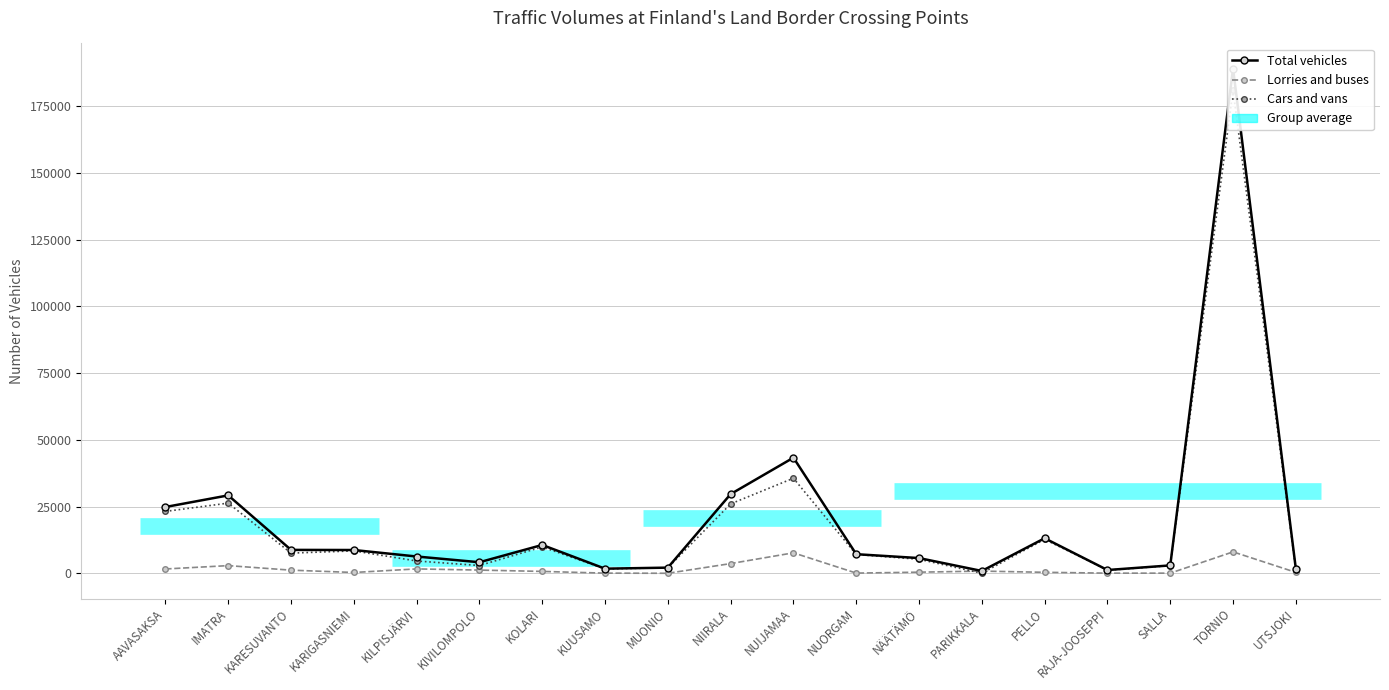

How many values in the Total vehicles series exceed 7182?

9